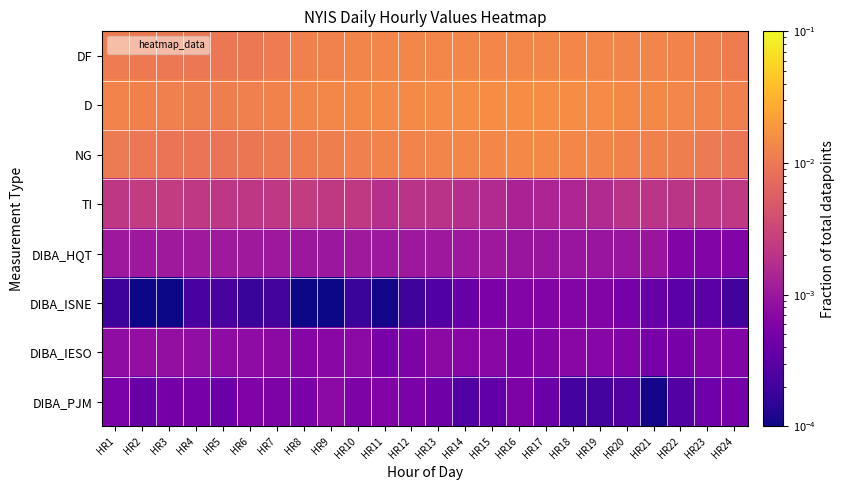

Reading left to right, what are all the values shown in this chart?

DF: HR1=0.0	HR2=0.0	HR3=0.0	HR4=0.0	HR5=0.0	HR6=0.0	HR7=0.0	HR8=0.0	HR9=0.0	HR10=0.0	HR11=0.0	HR12=0.0	HR13=0.0	HR14=0.0	HR15=0.0	HR16=0.0	HR17=0.0	HR18=0.0	HR19=0.0	HR20=0.0	HR21=0.0	HR22=0.0	HR23=0.0	HR24=0.0
D: HR1=0.0	HR2=0.0	HR3=0.0	HR4=0.0	HR5=0.0	HR6=0.0	HR7=0.0	HR8=0.0	HR9=0.0	HR10=0.0	HR11=0.0	HR12=0.0	HR13=0.0	HR14=0.0	HR15=0.0	HR16=0.0	HR17=0.0	HR18=0.0	HR19=0.0	HR20=0.0	HR21=0.0	HR22=0.0	HR23=0.0	HR24=0.0
NG: HR1=0.0	HR2=0.0	HR3=0.0	HR4=0.0	HR5=0.0	HR6=0.0	HR7=0.0	HR8=0.0	HR9=0.0	HR10=0.0	HR11=0.0	HR12=0.0	HR13=0.0	HR14=0.0	HR15=0.0	HR16=0.0	HR17=0.0	HR18=0.0	HR19=0.0	HR20=0.0	HR21=0.0	HR22=0.0	HR23=0.0	HR24=0.0
TI: HR1=0.0	HR2=0.0	HR3=0.0	HR4=0.0	HR5=0.0	HR6=0.0	HR7=0.0	HR8=0.0	HR9=0.0	HR10=0.0	HR11=0.0	HR12=0.0	HR13=0.0	HR14=0.0	HR15=0.0	HR16=0.0	HR17=0.0	HR18=0.0	HR19=0.0	HR20=0.0	HR21=0.0	HR22=0.0	HR23=0.0	HR24=0.0
DIBA_HQT: HR1=0.0	HR2=0.0	HR3=0.0	HR4=0.0	HR5=0.0	HR6=0.0	HR7=0.0	HR8=0.0	HR9=0.0	HR10=0.0	HR11=0.0	HR12=0.0	HR13=0.0	HR14=0.0	HR15=0.0	HR16=0.0	HR17=0.0	HR18=0.0	HR19=0.0	HR20=0.0	HR21=0.0	HR22=0.0	HR23=0.0	HR24=0.0
DIBA_ISNE: HR1=0.0	HR2=0.0	HR3=0.0	HR4=0.0	HR5=0.0	HR6=0.0	HR7=0.0	HR8=0.0	HR9=0.0	HR10=0.0	HR11=0.0	HR12=0.0	HR13=0.0	HR14=0.0	HR15=0.0	HR16=0.0	HR17=0.0	HR18=0.0	HR19=0.0	HR20=0.0	HR21=0.0	HR22=0.0	HR23=0.0	HR24=0.0
DIBA_IESO: HR1=0.0	HR2=0.0	HR3=0.0	HR4=0.0	HR5=0.0	HR6=0.0	HR7=0.0	HR8=0.0	HR9=0.0	HR10=0.0	HR11=0.0	HR12=0.0	HR13=0.0	HR14=0.0	HR15=0.0	HR16=0.0	HR17=0.0	HR18=0.0	HR19=0.0	HR20=0.0	HR21=0.0	HR22=0.0	HR23=0.0	HR24=0.0
DIBA_PJM: HR1=0.0	HR2=0.0	HR3=0.0	HR4=0.0	HR5=0.0	HR6=0.0	HR7=0.0	HR8=0.0	HR9=0.0	HR10=0.0	HR11=0.0	HR12=0.0	HR13=0.0	HR14=0.0	HR15=0.0	HR16=0.0	HR17=0.0	HR18=0.0	HR19=0.0	HR20=0.0	HR21=0.0	HR22=0.0	HR23=0.0	HR24=0.0